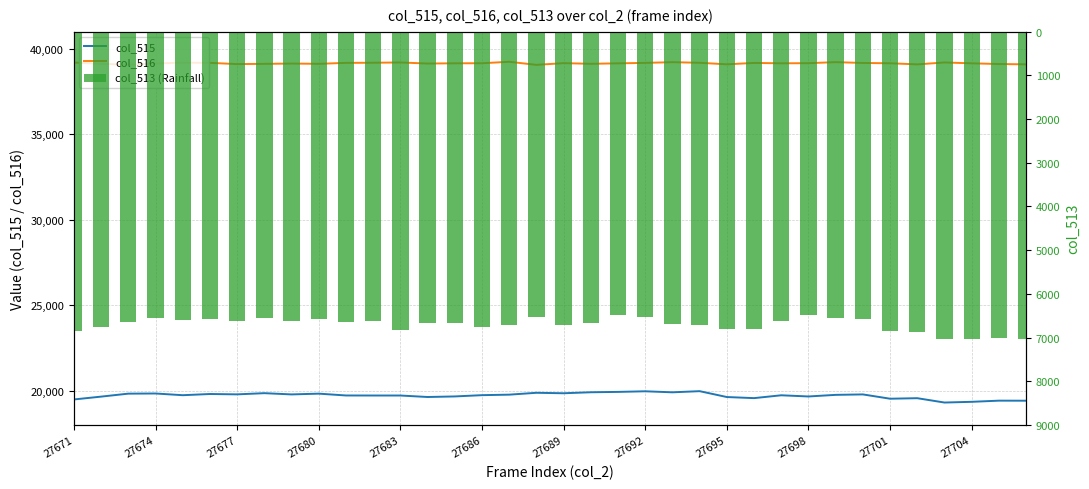

What are all the series names shown in the legend?

col_515, col_516, col_513 (Rainfall)